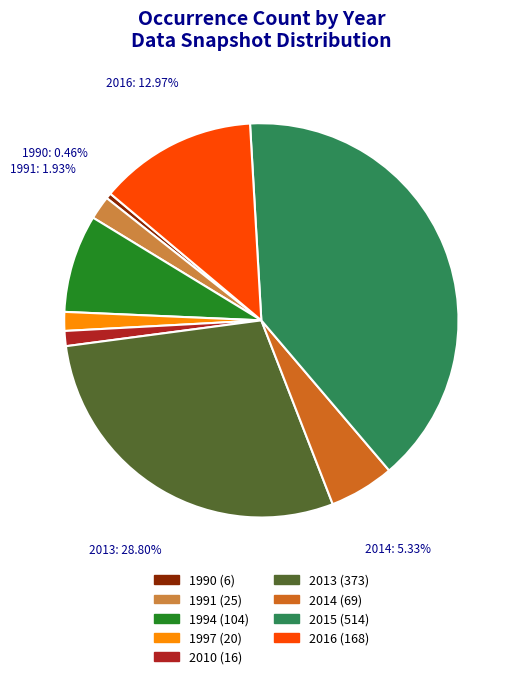

What is the total percentage of 1997 and 2013?

30.3%